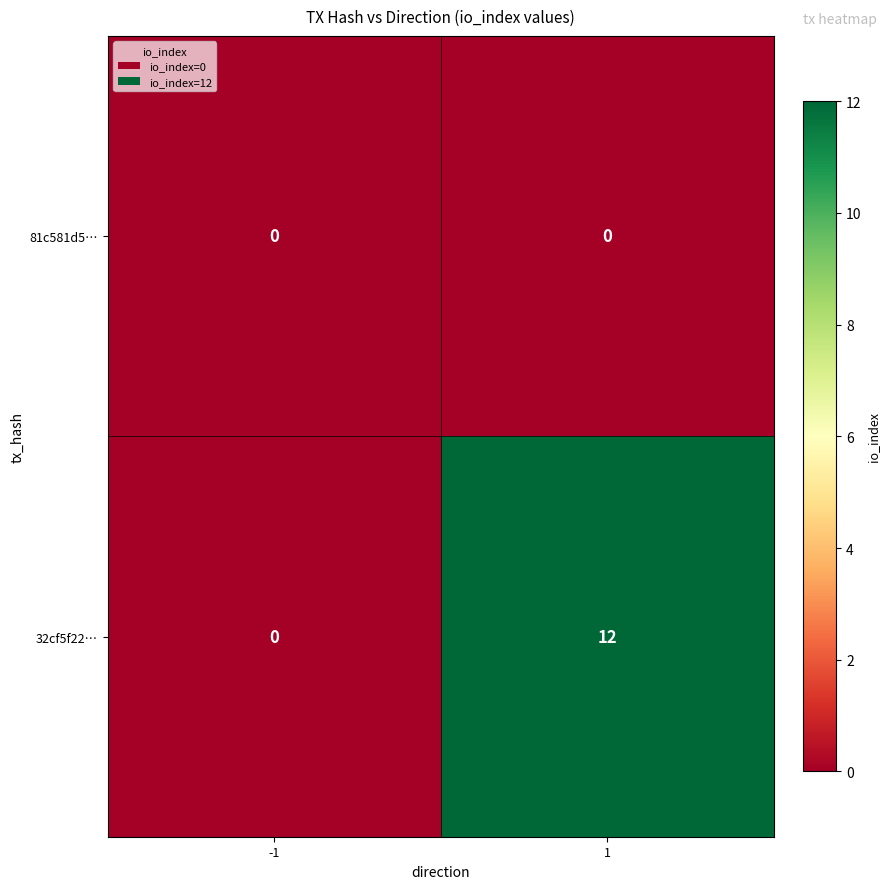

How many distinct data groups are displayed?

2